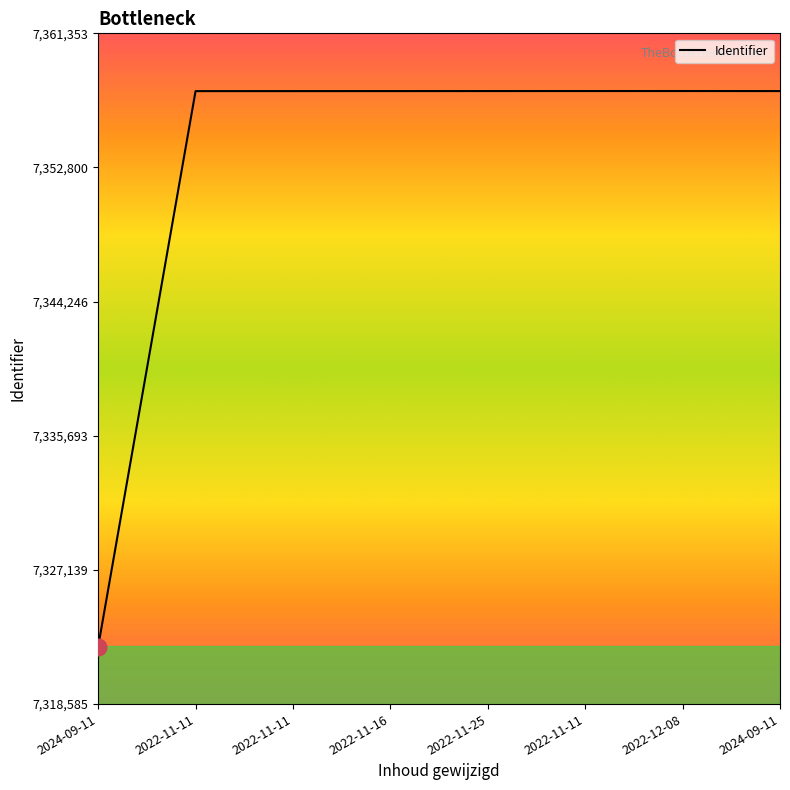

Is it true that the value at 2022-12-08 is 2397902?

False